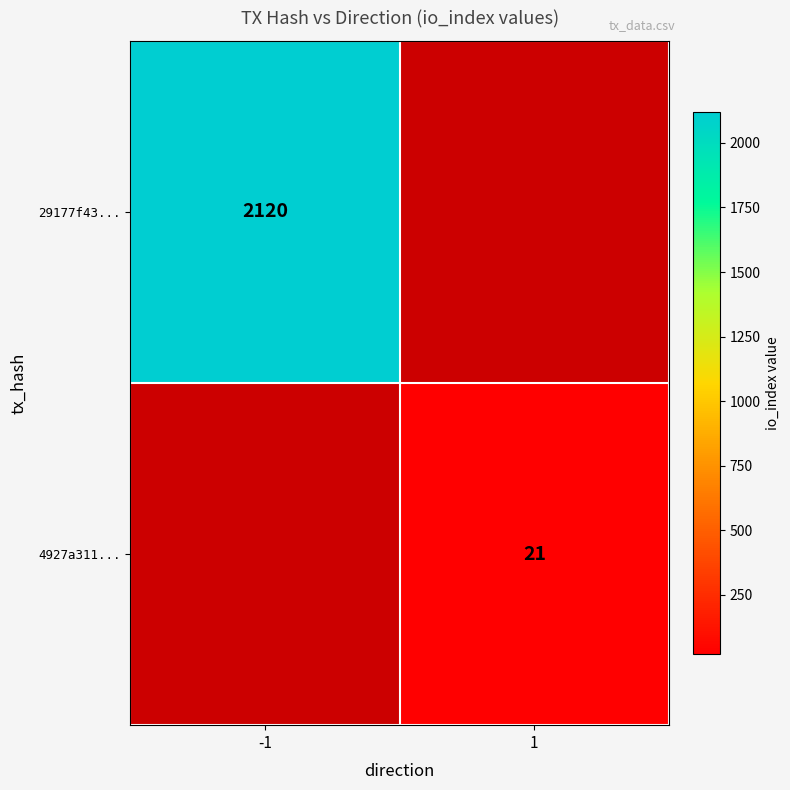

Count the number of data series in this chart.

2